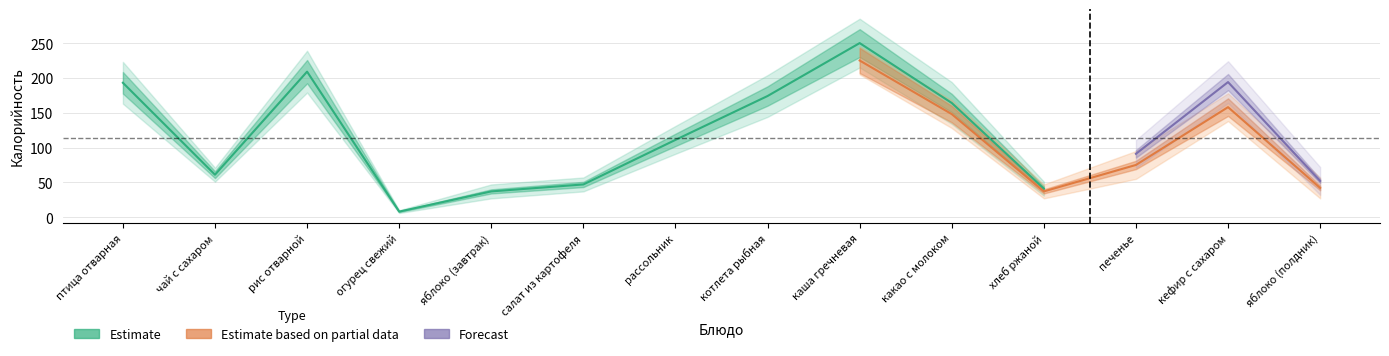

What is the value of the Estimate point at the 13th from the left?

176